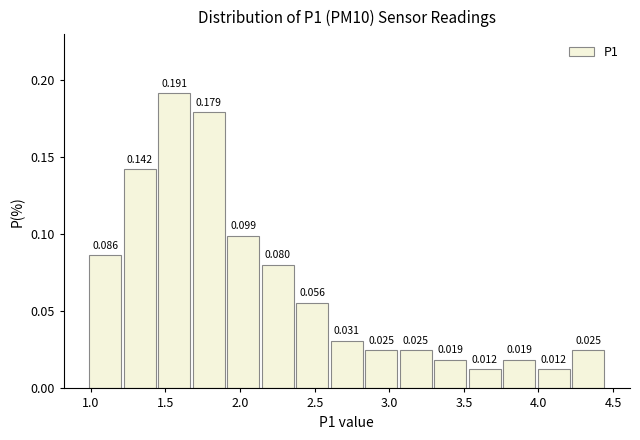

How tall is the bar that spans 1.00 to 1.20 on the x-axis? The bar edges are not printed on the chart, so give them approximately, as read against the axis.

0.086